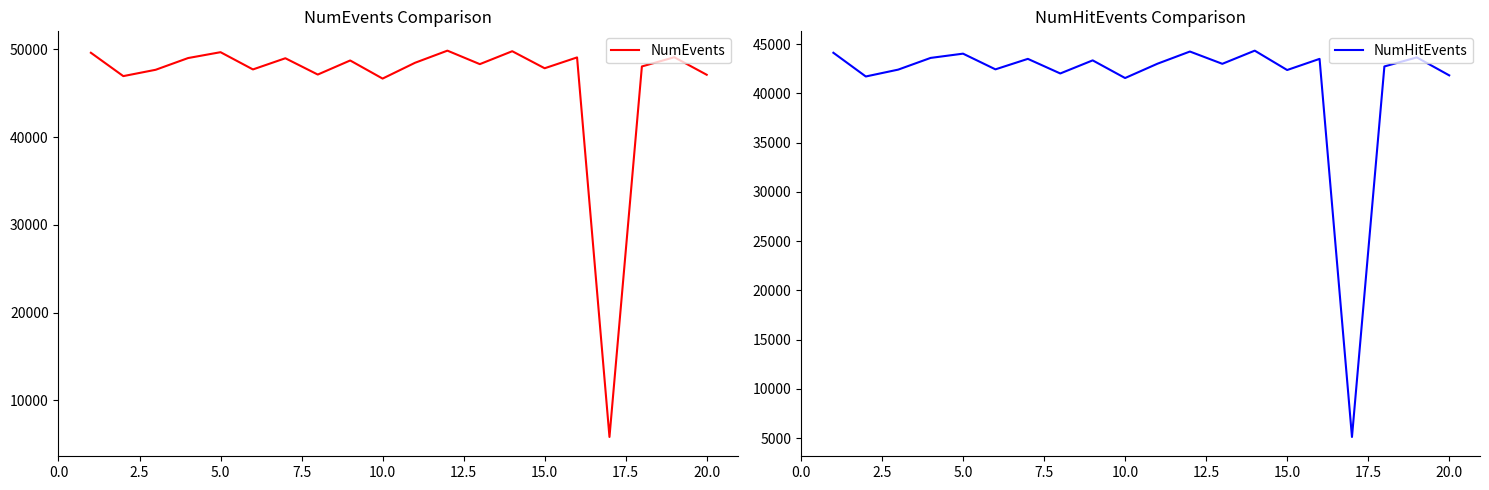

Which series has the largest total across all categories?

NumEvents